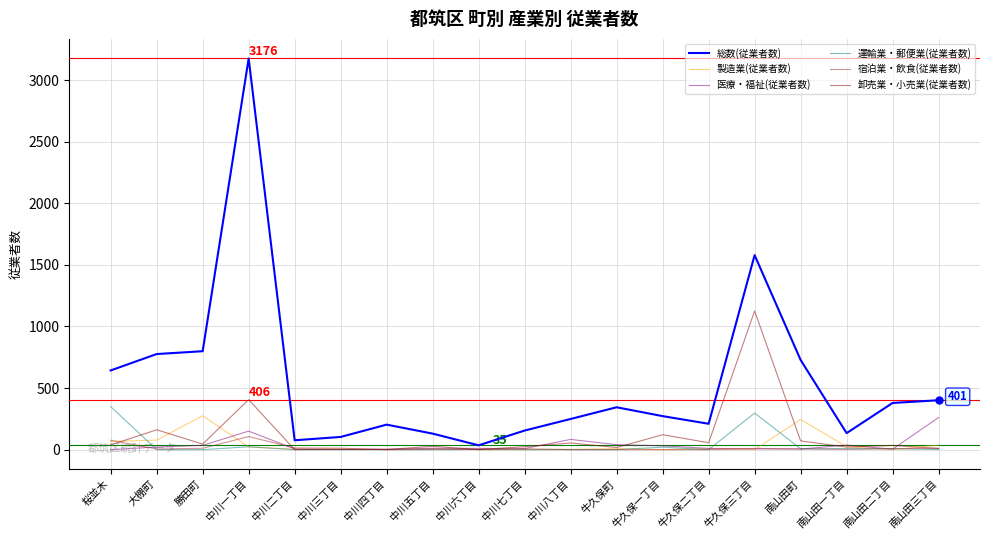

What is the maximum value shown in the chart?

3176